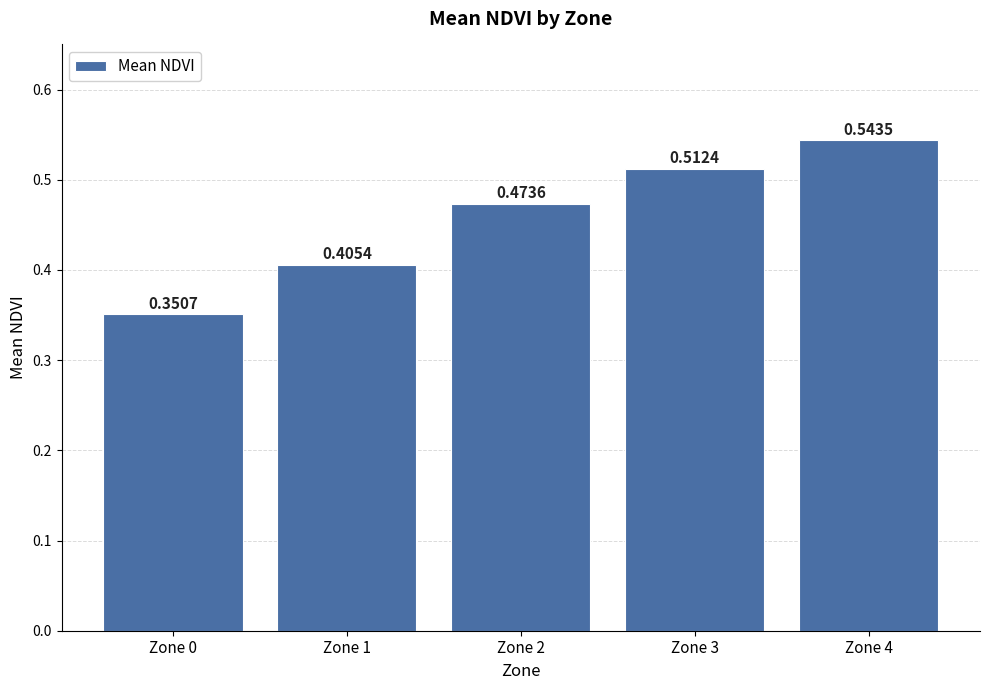

What is the difference between the values at Zone 3 and Zone 0?

0.2